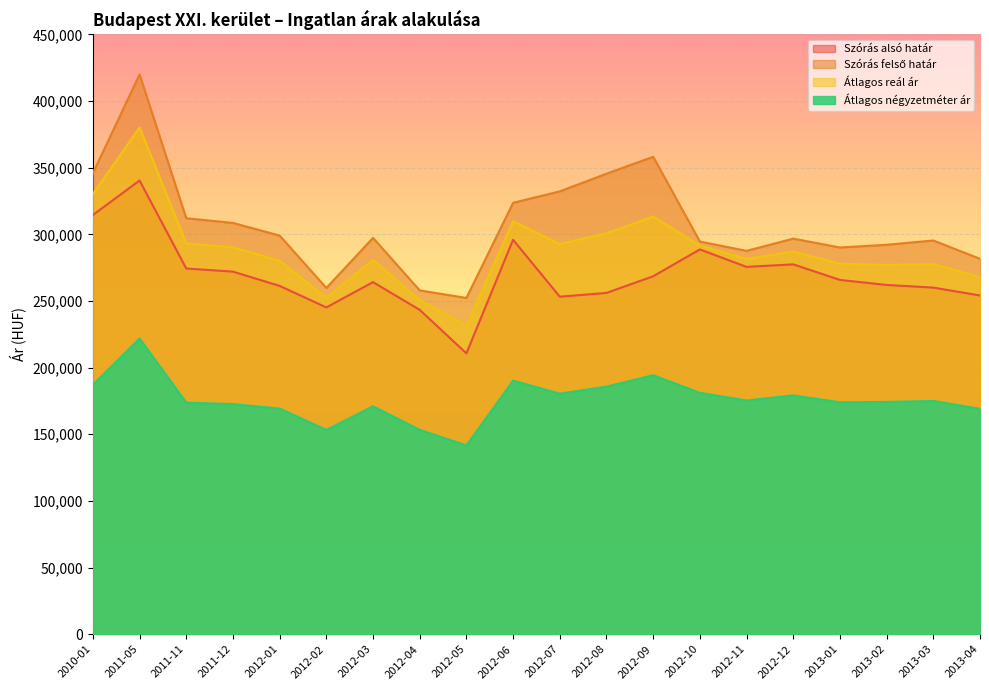

Which category has the highest value across all series?

2011-05